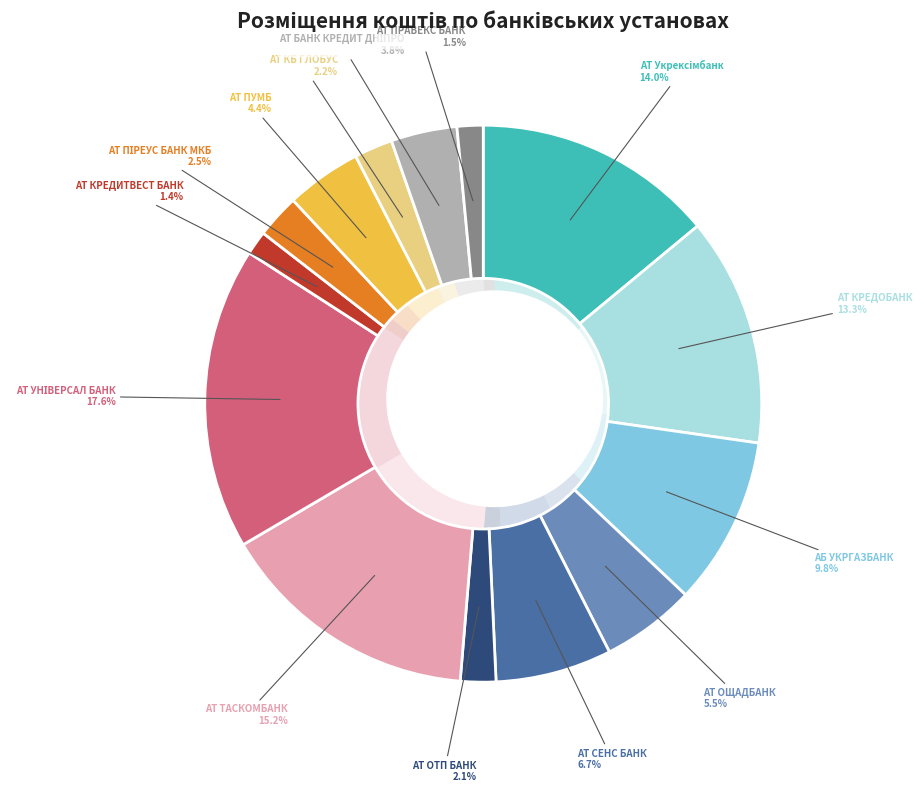

Is the sum of АТ ПРАВЕКС БАНК and АТ КРЕДОБАНК greater than half?

No